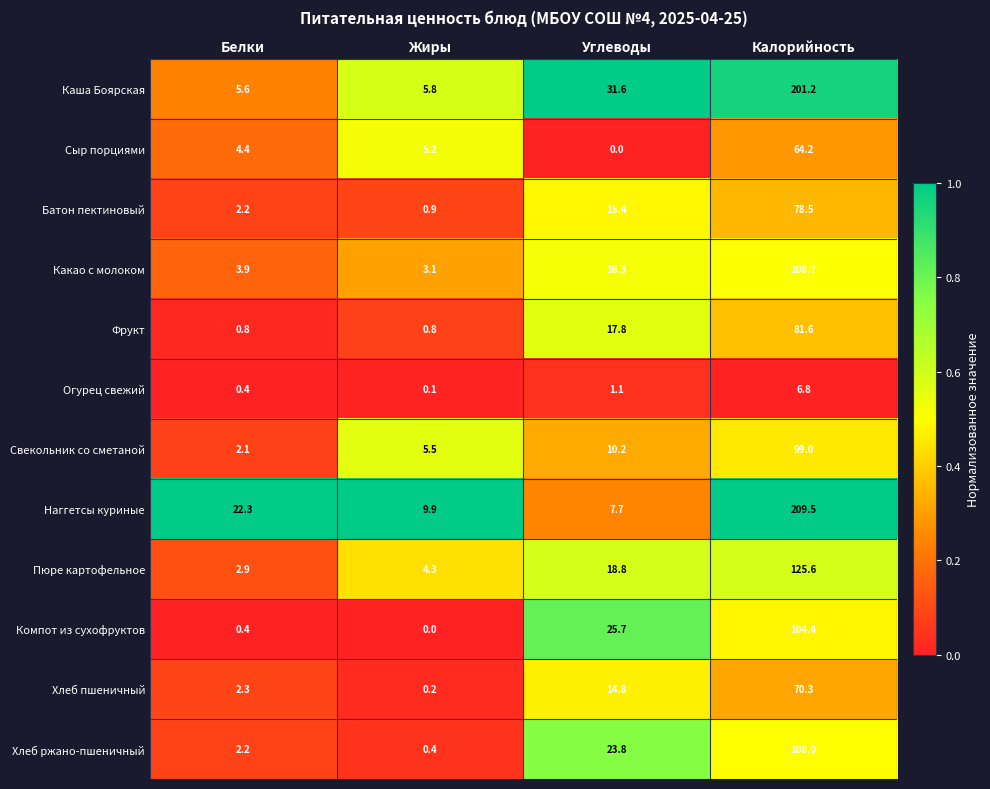

Which series changed the most between Жиры and Калорийность?

Наггетсы куриные